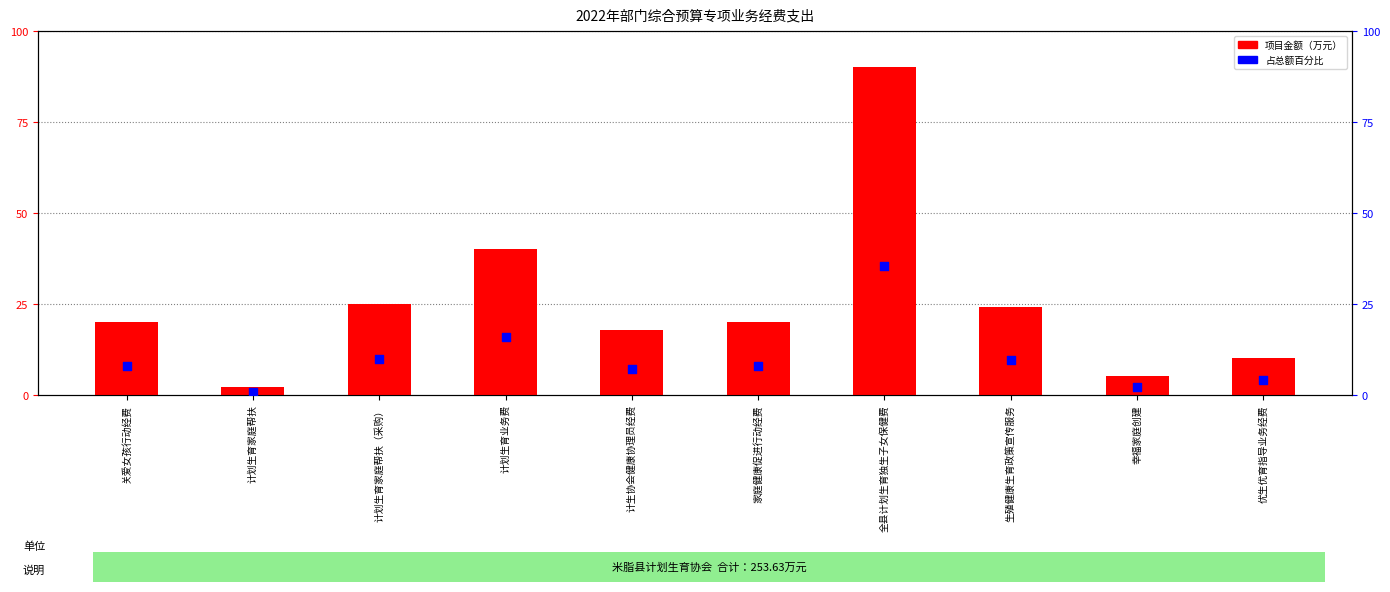

Which series contains the lowest Y value?

占总额百分比